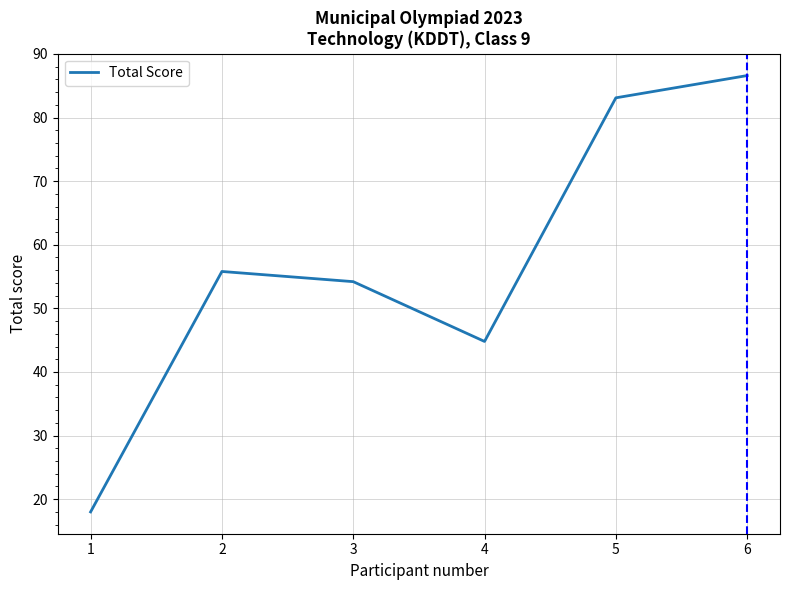

Which label corresponds to the largest value in the chart?

6